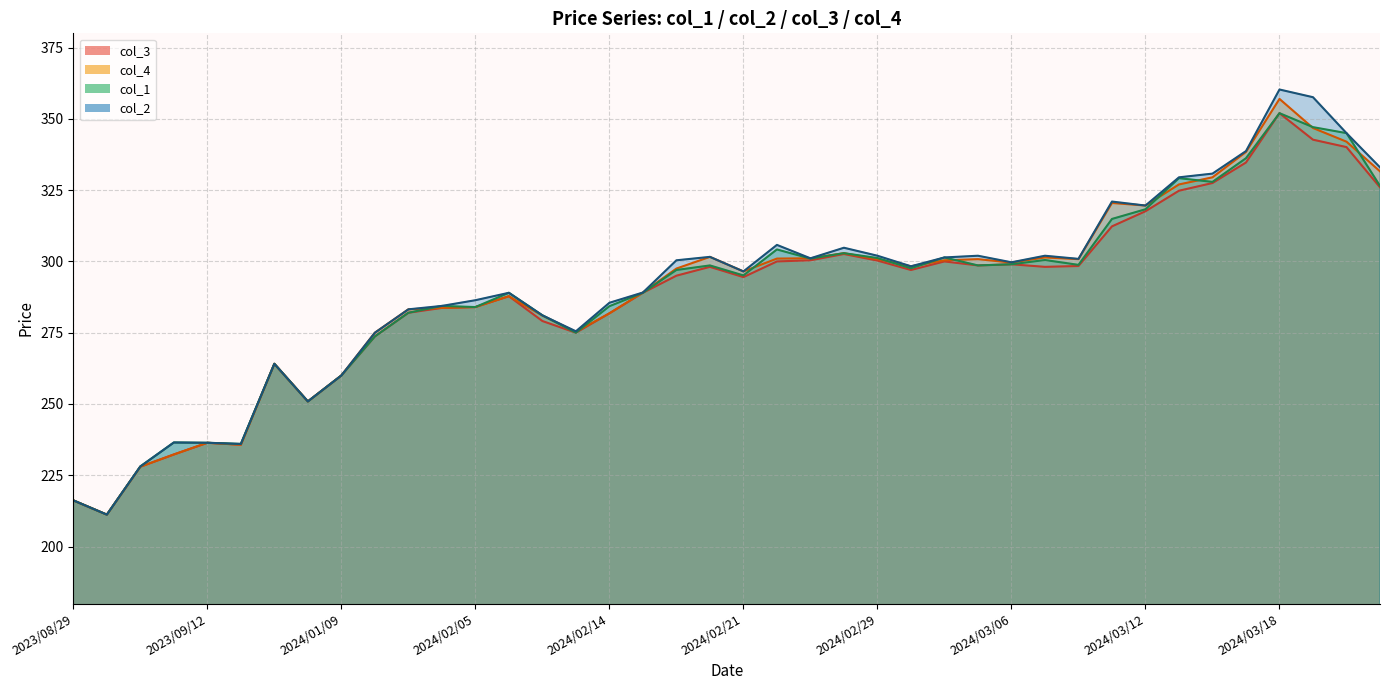

At how many categories does at least one series exceed 263?

32